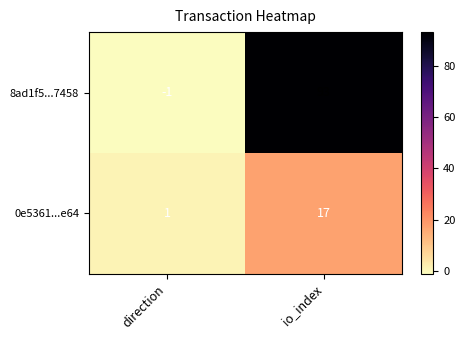

True or false: 8ad1f5...7458 has a value of 93 at io_index.

True